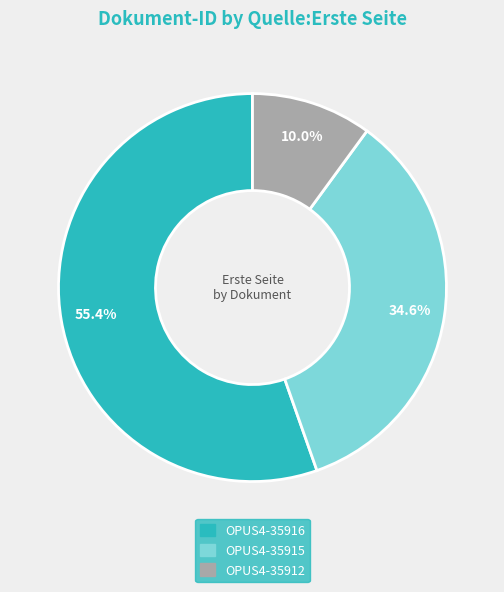

Approximately how many times larger is the value at OPUS4-35915 compared to OPUS4-35916?

0.6